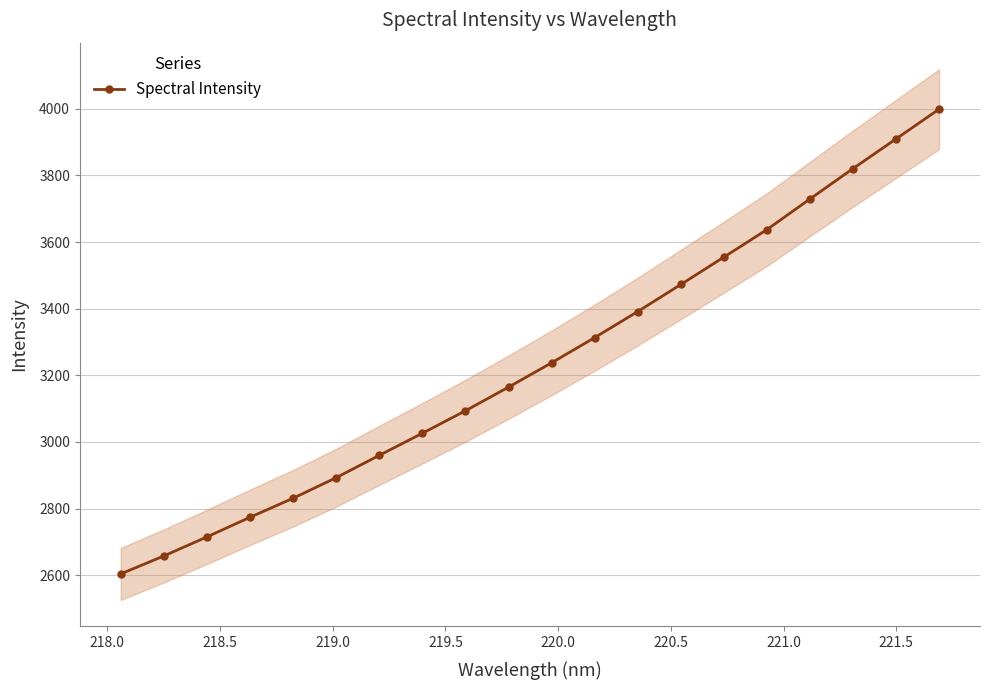

How many lines are shown in the chart?

1